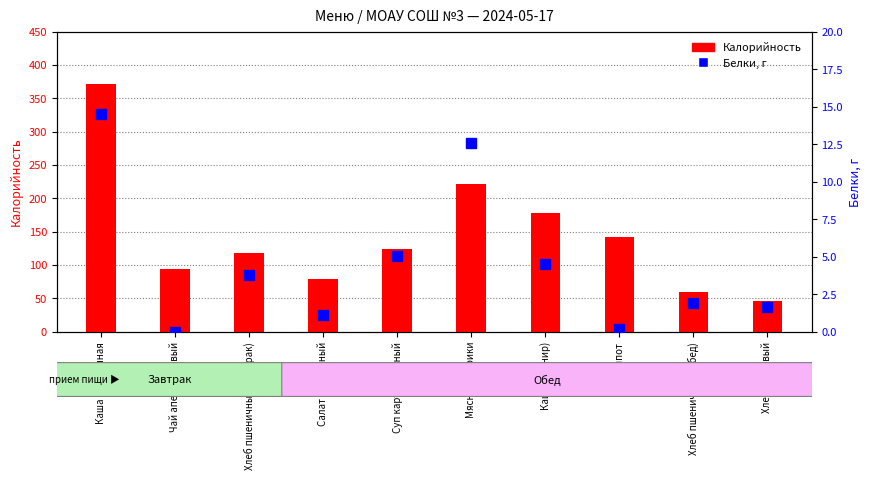

At which label does Белки first exceed 3?

Каша пшеничная